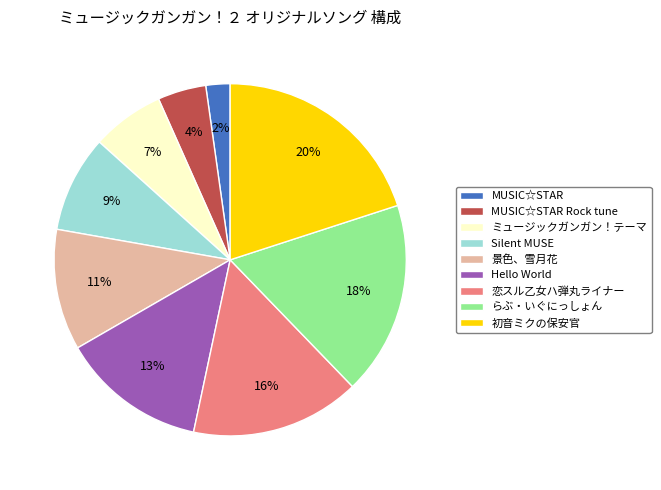

How many segments does this pie chart have?

9